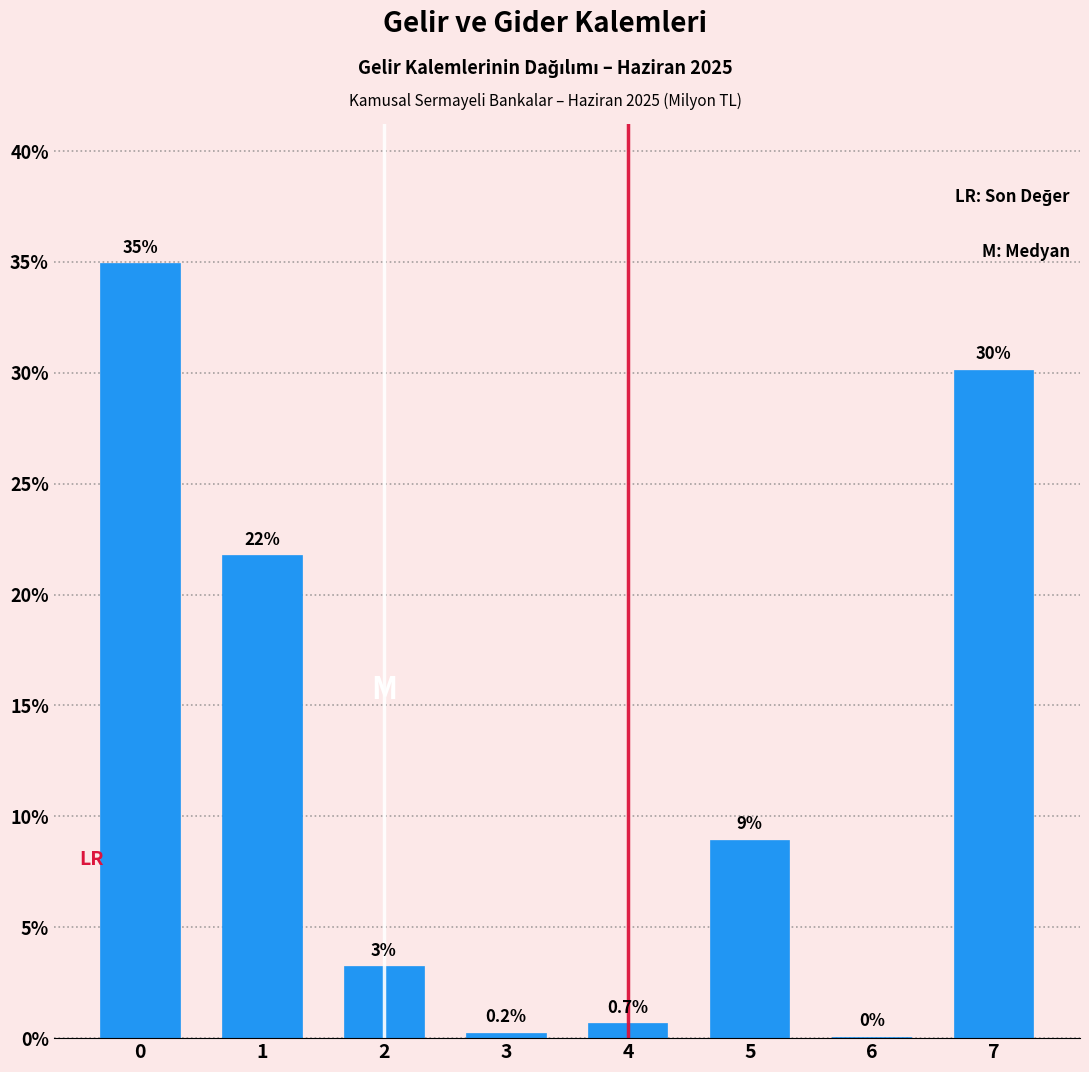

Read the value at 0.

34.9